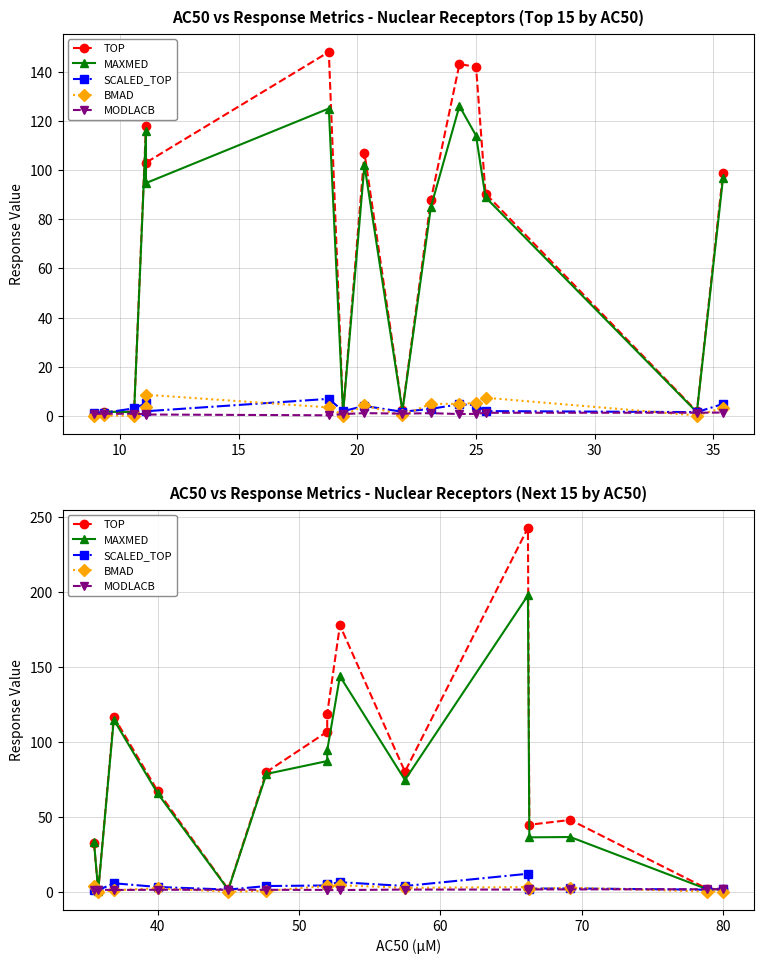

True or false: SCALED_TOP has a value of 3.4 at 80.

False